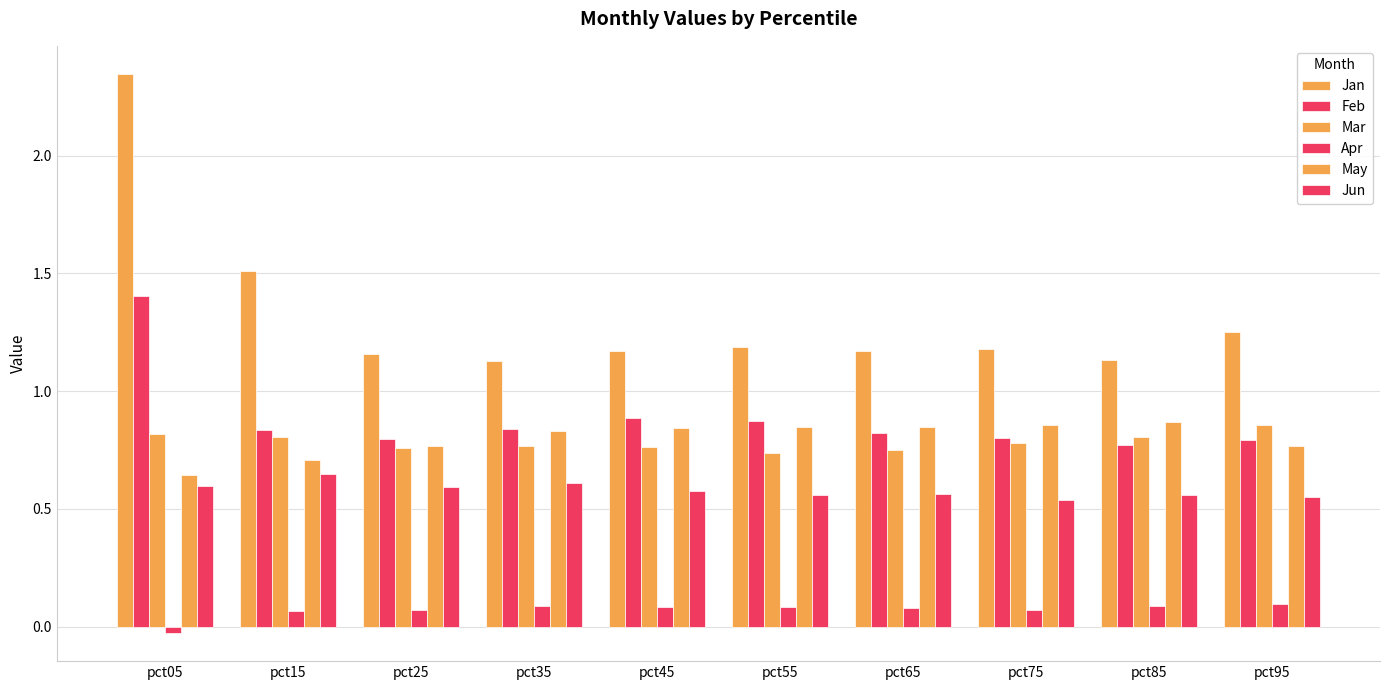

What is the maximum value for May?

0.9